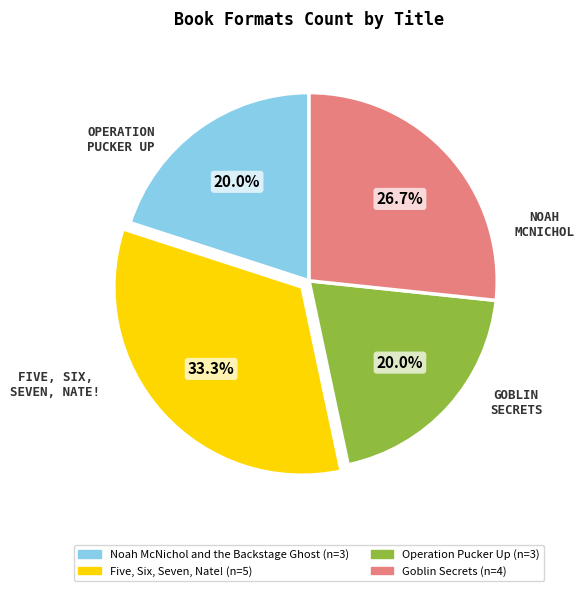

Is it true that Operation Pucker Up is 34% of the pie?

False